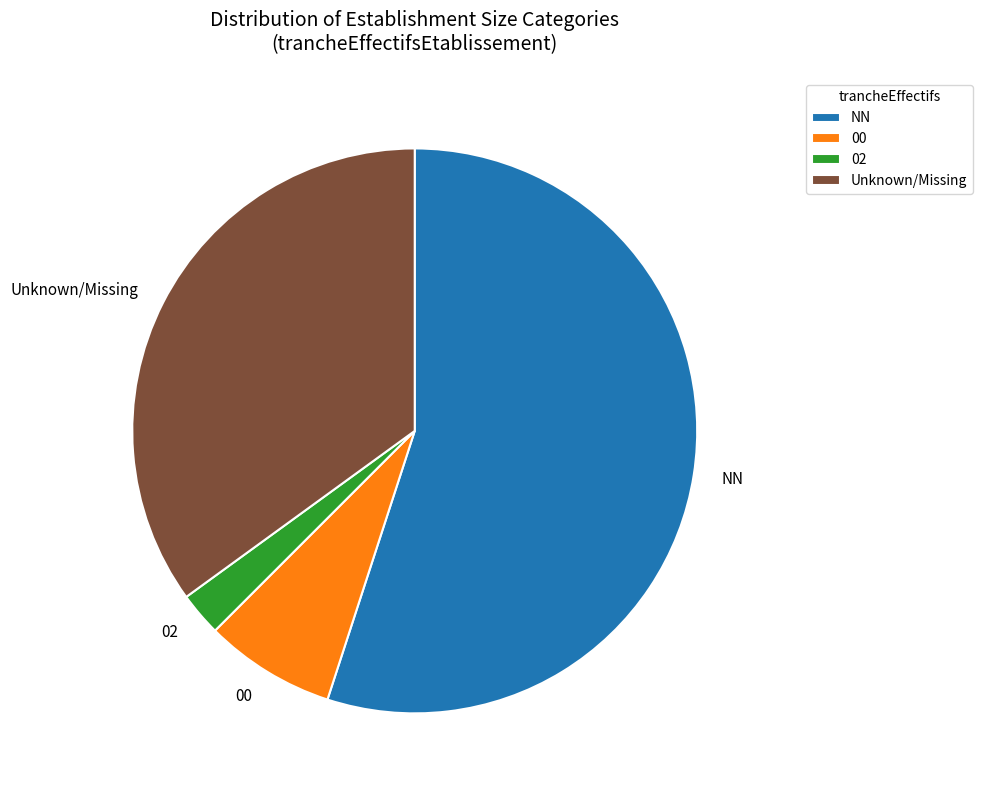

Is the sum of 02 and Unknown/Missing greater than half?

No